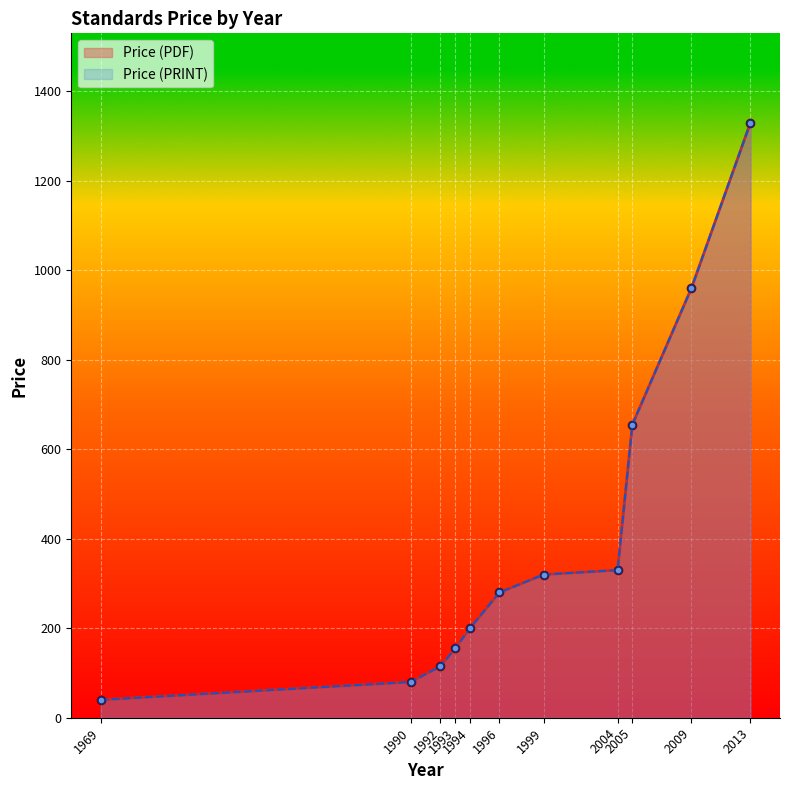

At which category is the sum across all series the highest?

2013